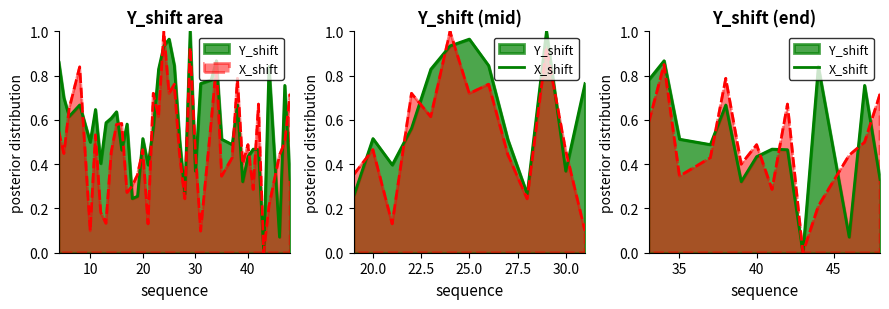

Rank the series at 20 from highest to lowest value.

Y_shift, X_shift